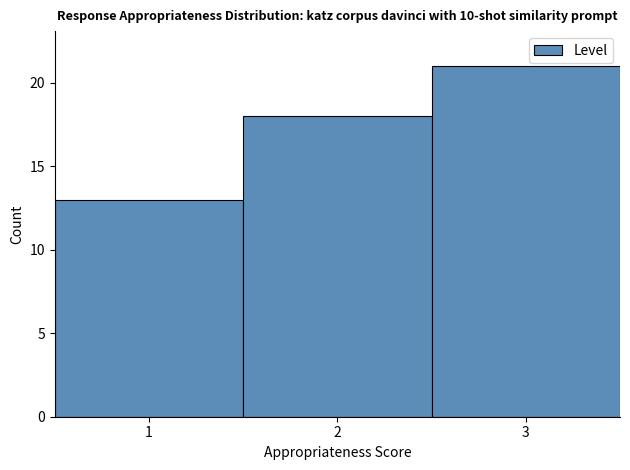

Reading left to right, transcribe this chart: for each bar, give the range it covers on the x-axis and its height. The values are not printed on the chart, so give them approximately, as read against the axis.

0.5 to 1.5: 13
1.5 to 2.5: 18
2.5 to 3.5: 21